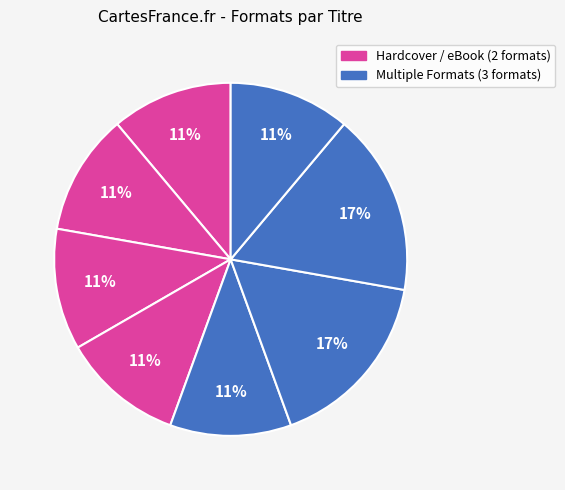

To the nearest percent, what is the average slice percentage?

12%